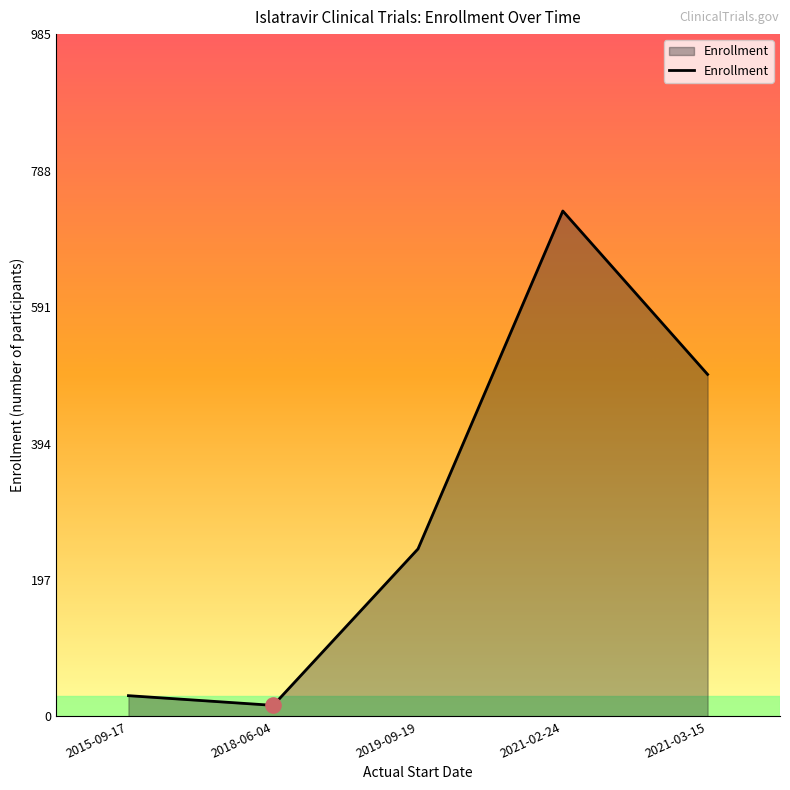

Which has a higher value, 2021-02-24 or 2019-09-19?

2021-02-24